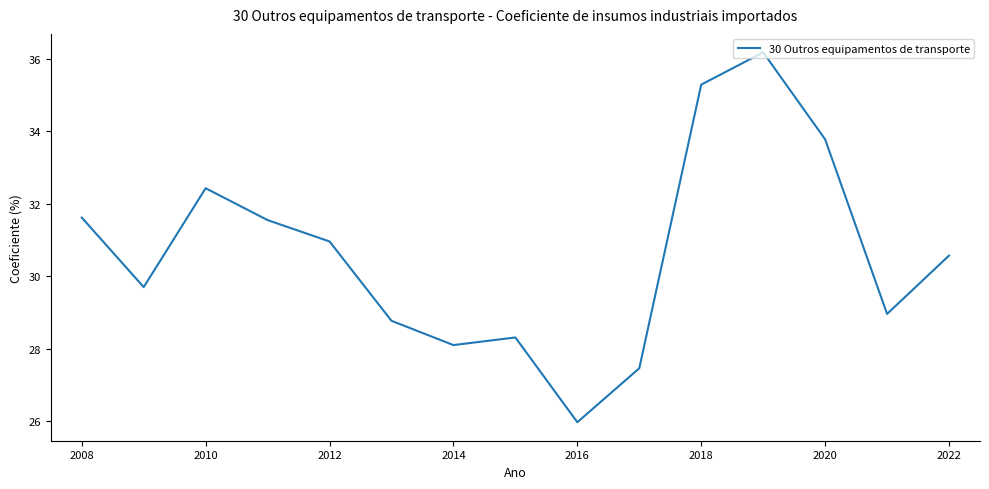

What is the average value?

30.6